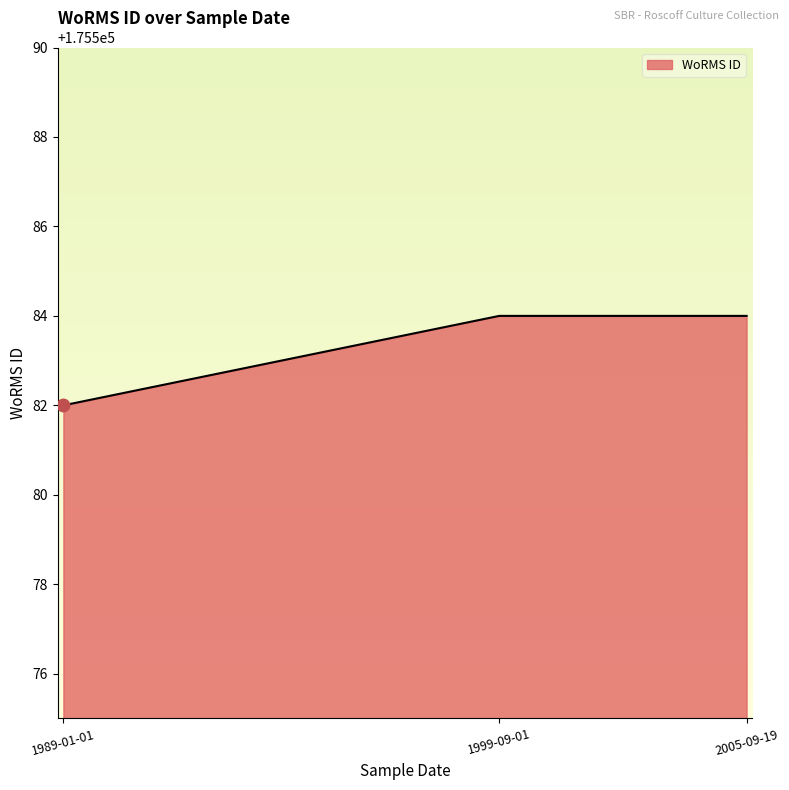

Reading right to left, extract all data points from this chart.

2005-09-19=175584	1999-09-01=175584	1989-01-01=175582